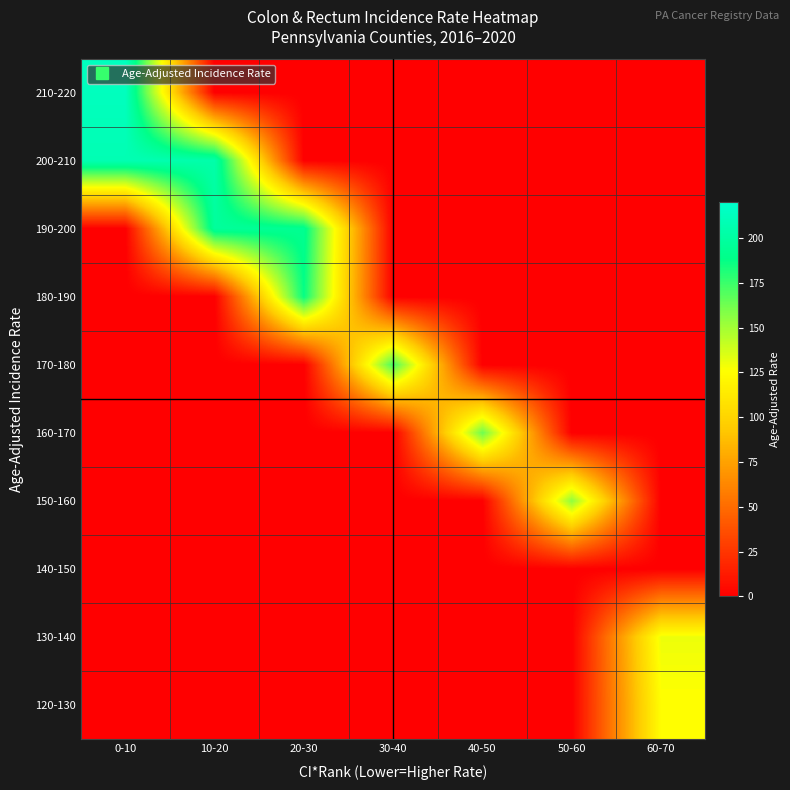

Reading left to right, transcribe all the data shown in this chart.

120-130: 0-10=0.0	10-20=0.0	20-30=0.0	30-40=0.0	40-50=0.0	50-60=0.0	60-70=125.1
130-140: 0-10=0.0	10-20=0.0	20-30=0.0	30-40=0.0	40-50=0.0	50-60=0.0	60-70=130.1
140-150: 0-10=0.0	10-20=0.0	20-30=0.0	30-40=0.0	40-50=0.0	50-60=0.0	60-70=0.0
150-160: 0-10=0.0	10-20=0.0	20-30=0.0	30-40=0.0	40-50=0.0	50-60=155.0	60-70=0.0
160-170: 0-10=0.0	10-20=0.0	20-30=0.0	30-40=0.0	40-50=163.7	50-60=0.0	60-70=0.0
170-180: 0-10=0.0	10-20=0.0	20-30=0.0	30-40=173.1	40-50=0.0	50-60=0.0	60-70=0.0
180-190: 0-10=0.0	10-20=0.0	20-30=187.1	30-40=0.0	40-50=0.0	50-60=0.0	60-70=0.0
190-200: 0-10=0.0	10-20=197.6	20-30=192.5	30-40=0.0	40-50=0.0	50-60=0.0	60-70=0.0
200-210: 0-10=208.5	10-20=203.8	20-30=0.0	30-40=0.0	40-50=0.0	50-60=0.0	60-70=0.0
210-220: 0-10=213.2	10-20=0.0	20-30=0.0	30-40=0.0	40-50=0.0	50-60=0.0	60-70=0.0